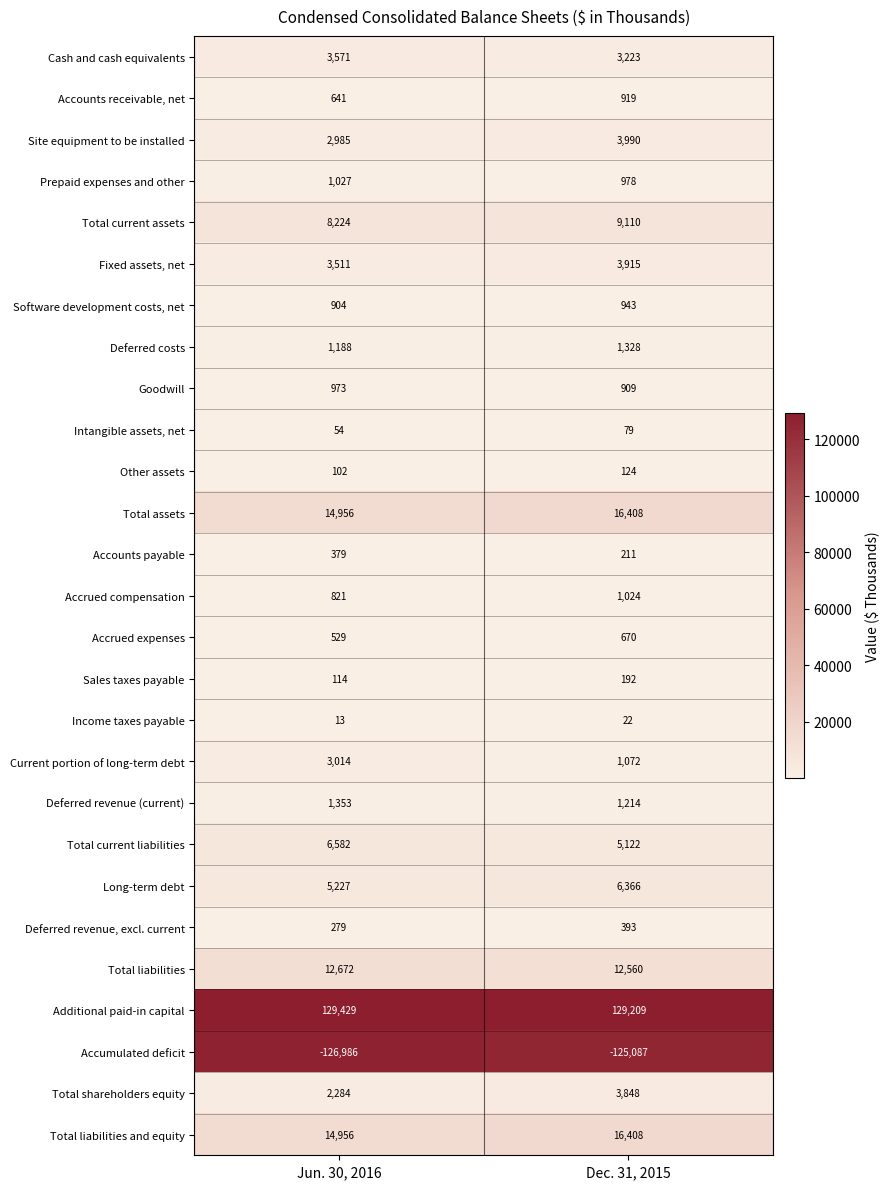

What is the maximum value for Total liabilities?

12672